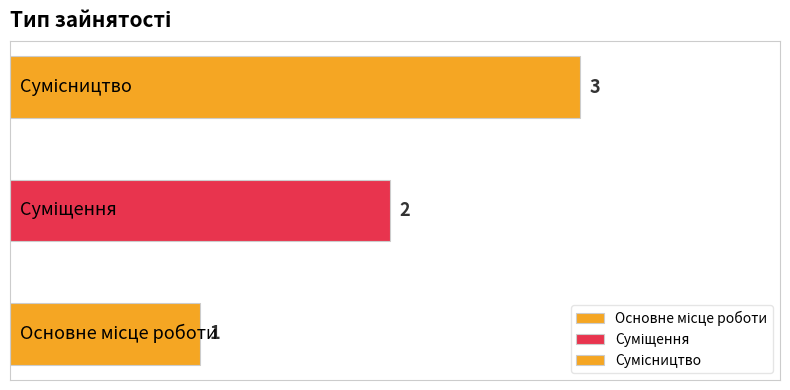

List the labels in order of value, smallest first.

Основне місце роботи, Суміщення, Сумісництво